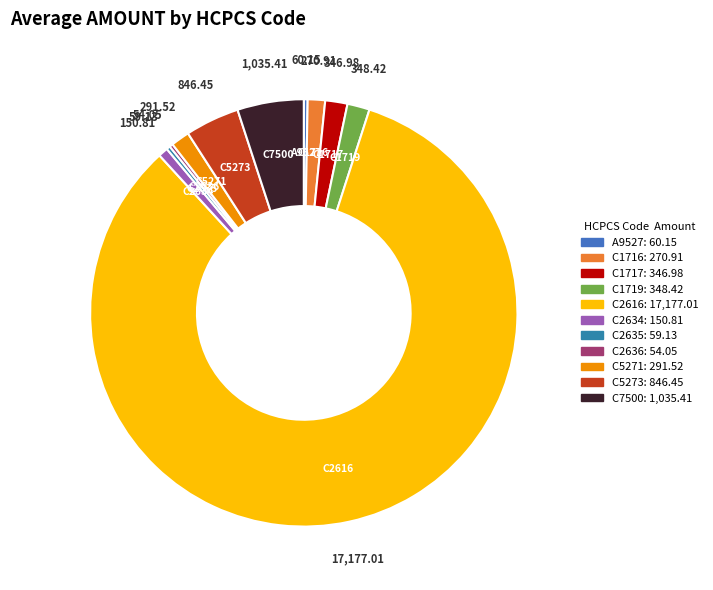

Approximately how many times larger is the value at C7500 compared to C2635?

17.5